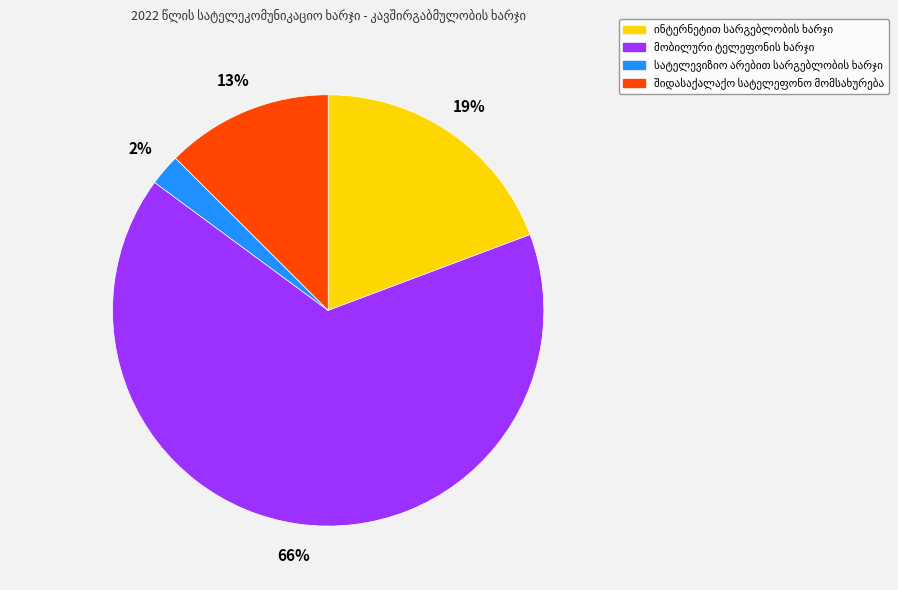

Is there a majority slice in this chart?

Yes